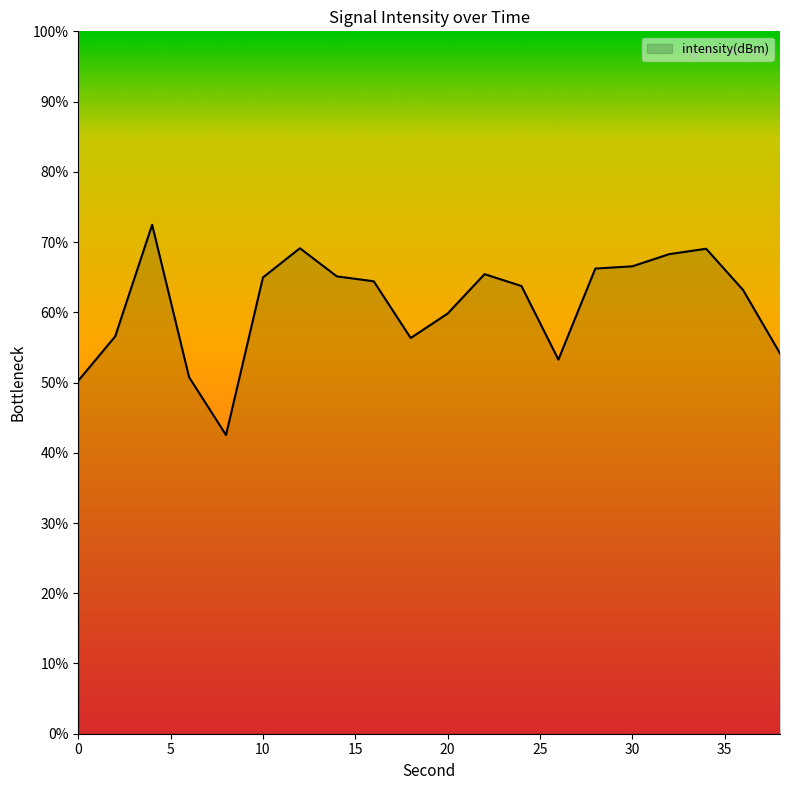

What is the difference between the maximum and minimum values?

29.9